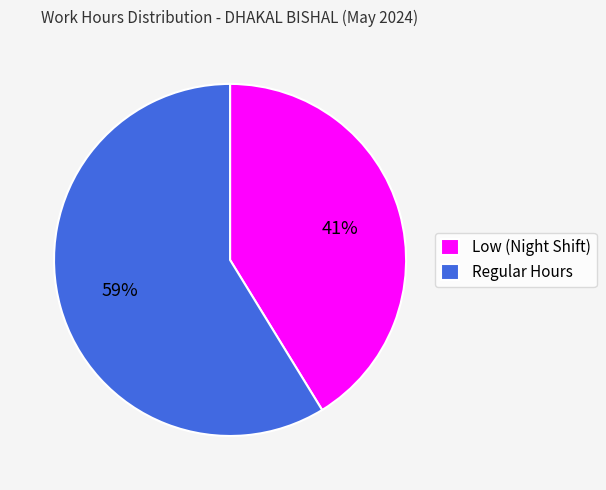

Rank the categories by value from lowest to highest.

Low (Night Shift), Regular Hours